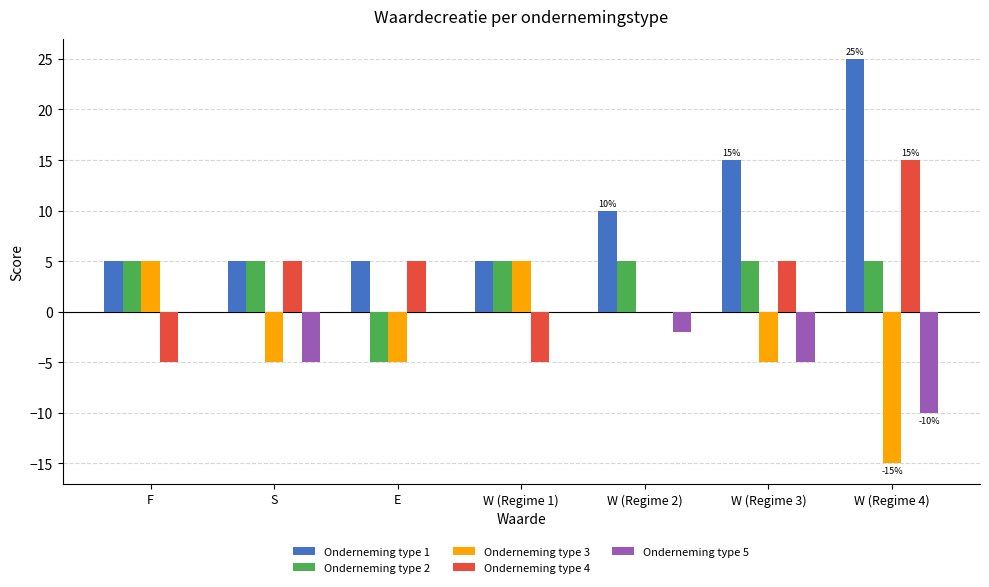

What is the sum of all Onderneming type 1 values?

70